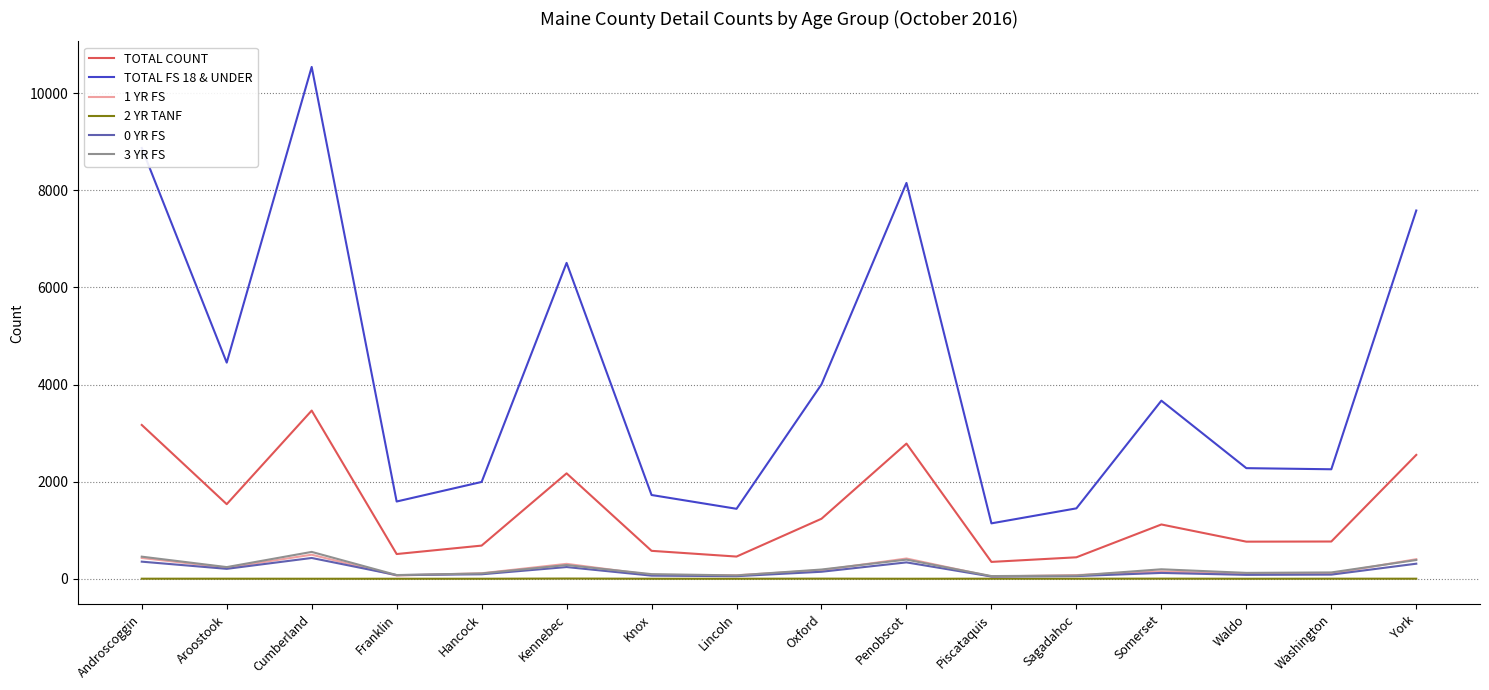

Does the chart have visible grid lines?

Yes